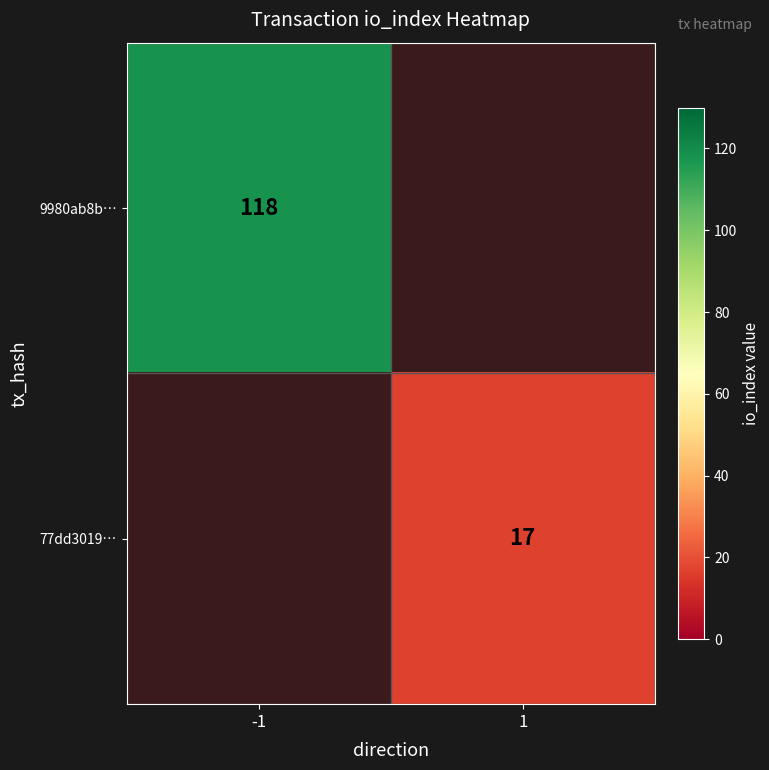

The value of 77dd3019… at 1 is 17. True or false?

True